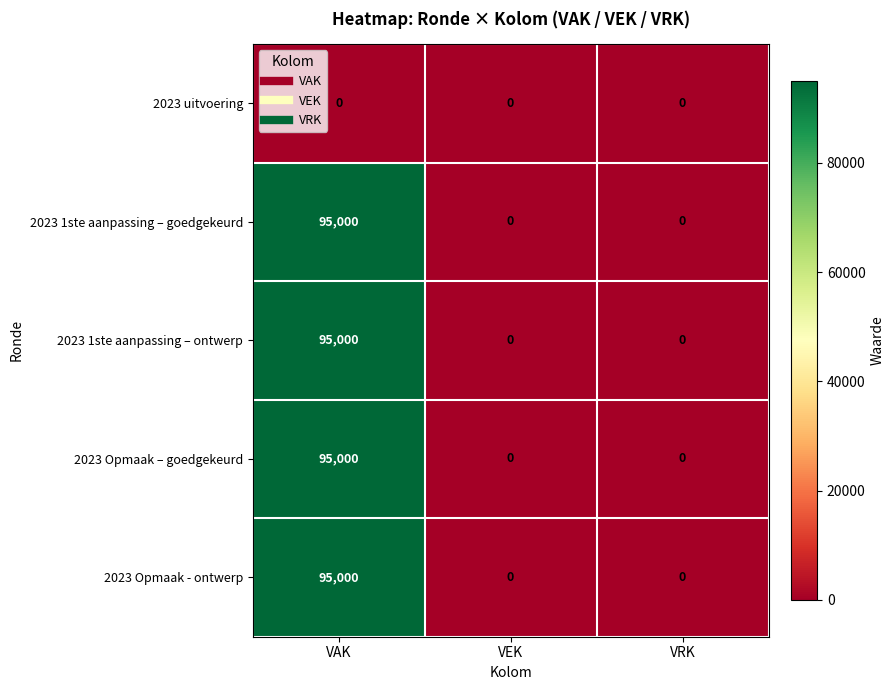

Reading right to left, extract all data points from this chart.

2023 uitvoering: 0	0	0
2023 1ste aanpassing – goedgekeurd: 0	0	95000
2023 1ste aanpassing – ontwerp: 0	0	95000
2023 Opmaak – goedgekeurd: 0	0	95000
2023 Opmaak - ontwerp: 0	0	95000